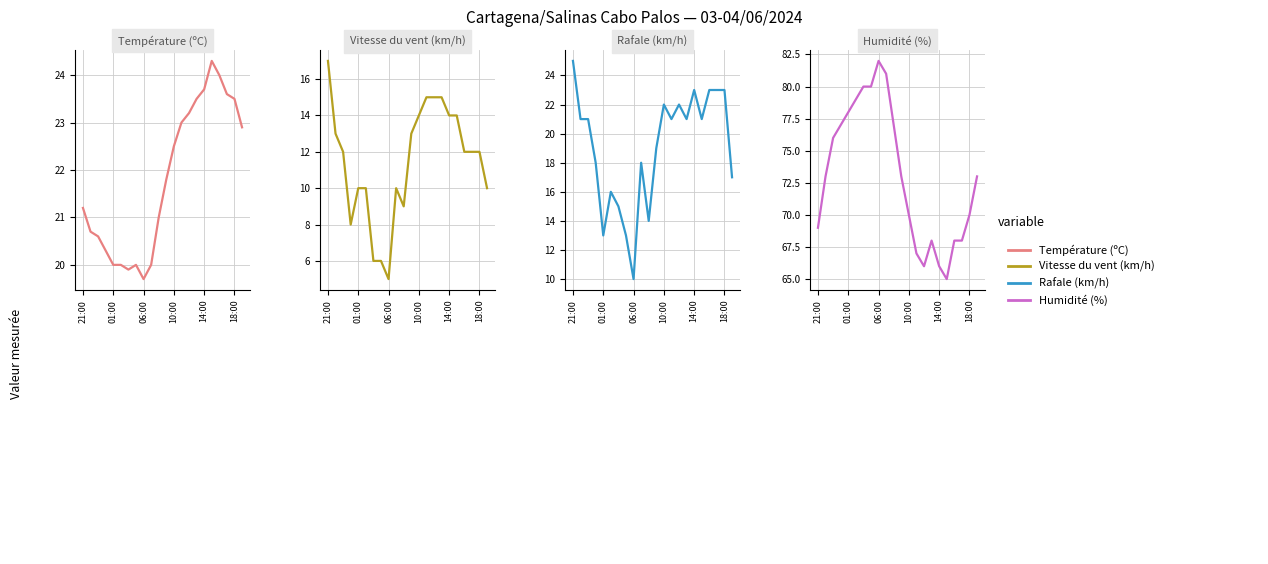

What is the lowest value of the Humidité (%) series?

65.0